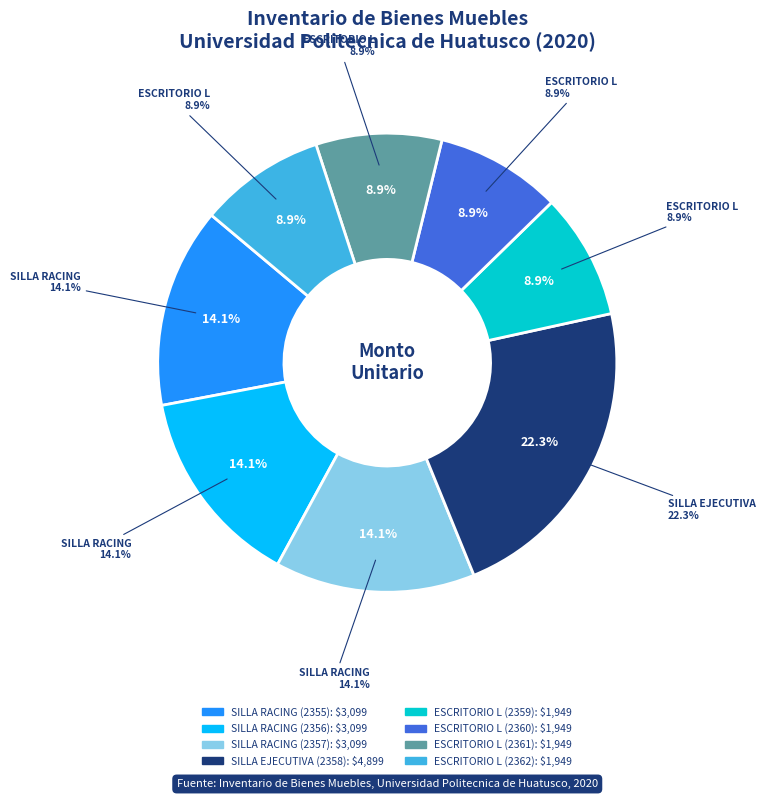

Combined, what portion of the pie is ESCRITORIO EN L VELVET (IAFA00002362) and ESCRITORIO EN L VELVET (IAFA00002361)?

17.7%